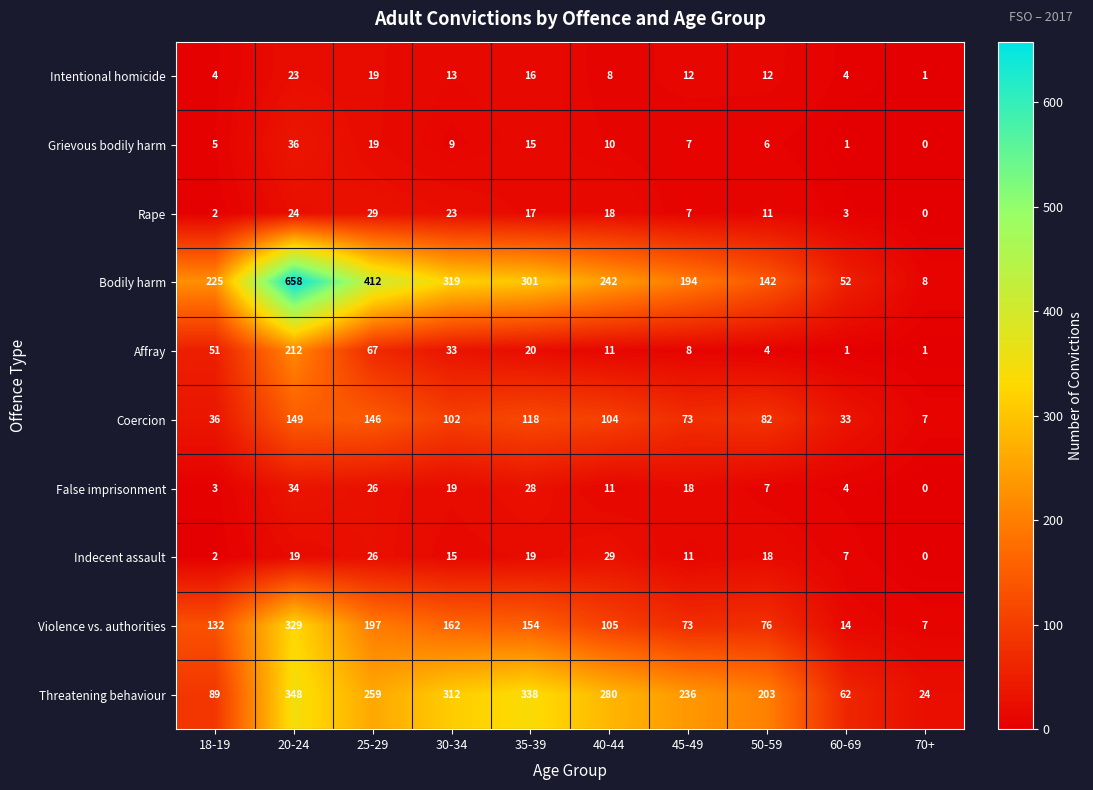

At which category does the chart reach its minimum across all series?

70+